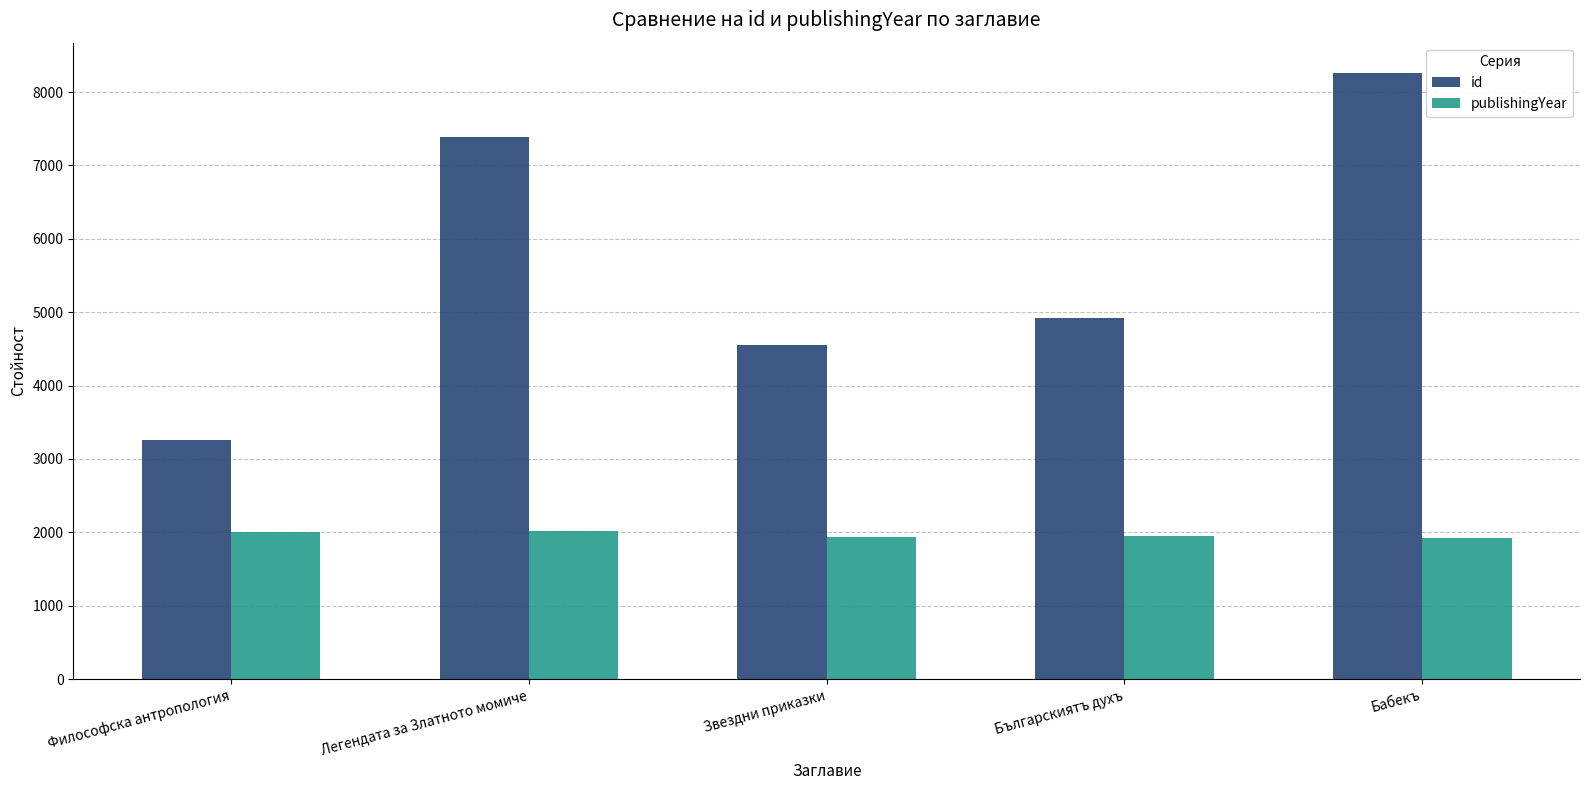

Count the number of data series in this chart.

2